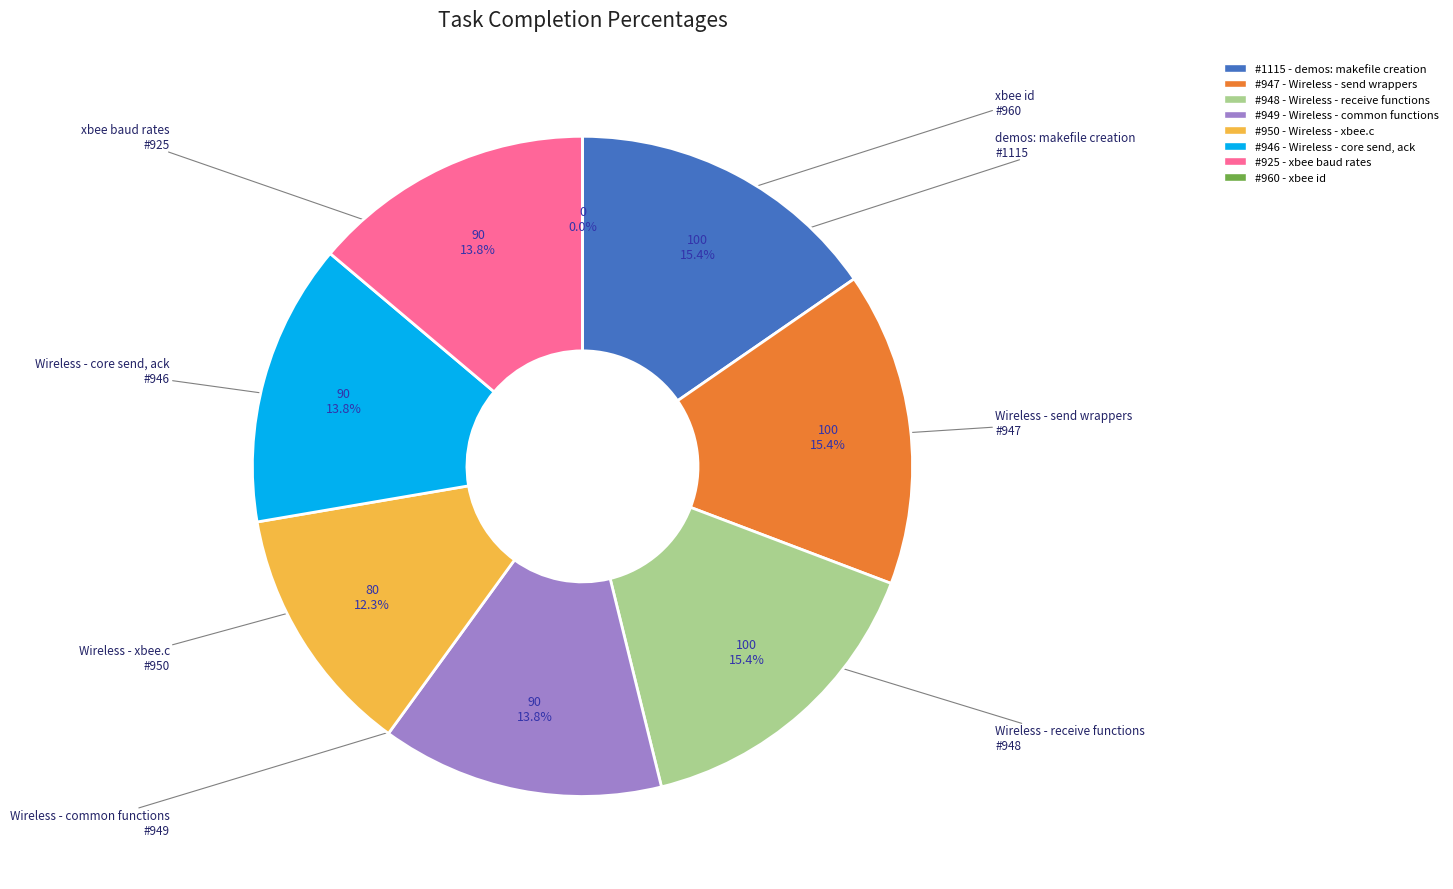

How many segments does this pie chart have?

8